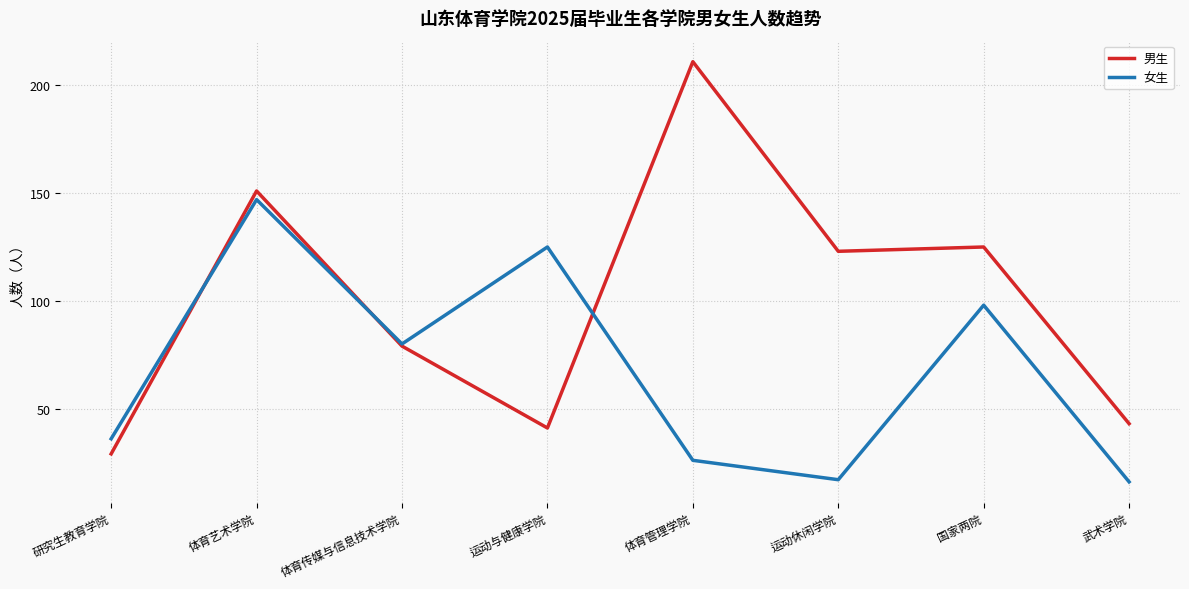

The 女生 series shows 26 at 体育管理学院. True or false?

True